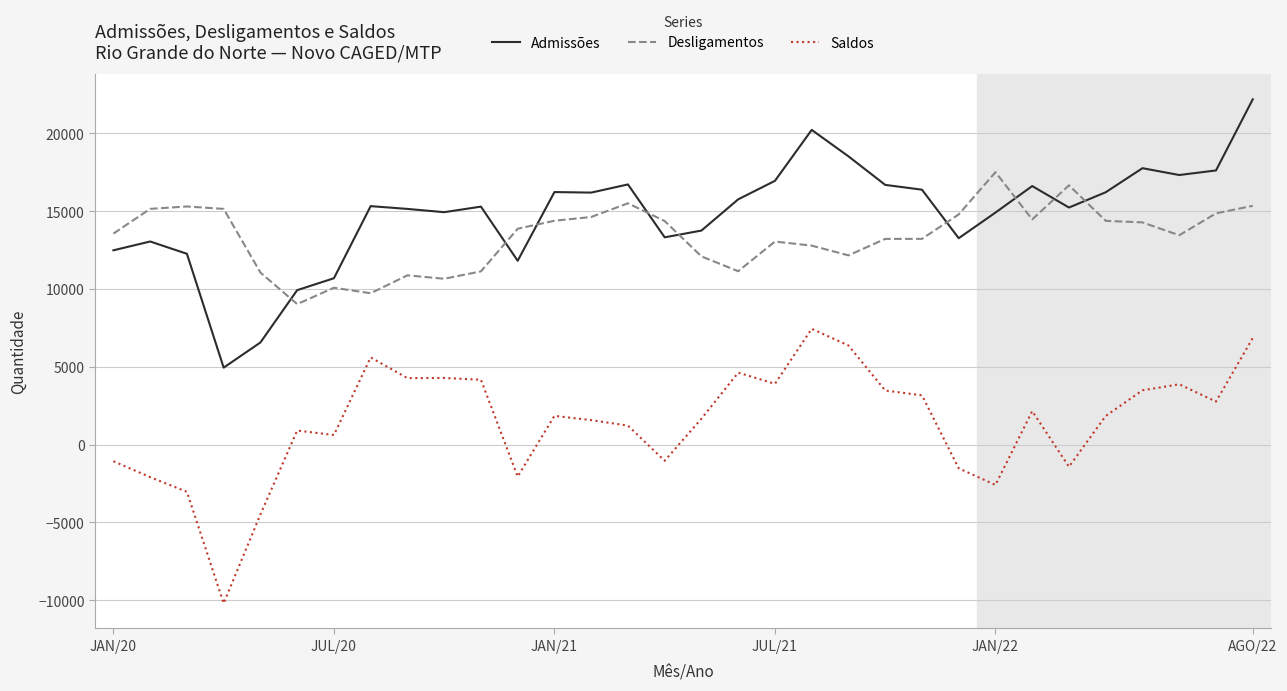

True or false: Saldos and Admissões intersect in this chart.

False